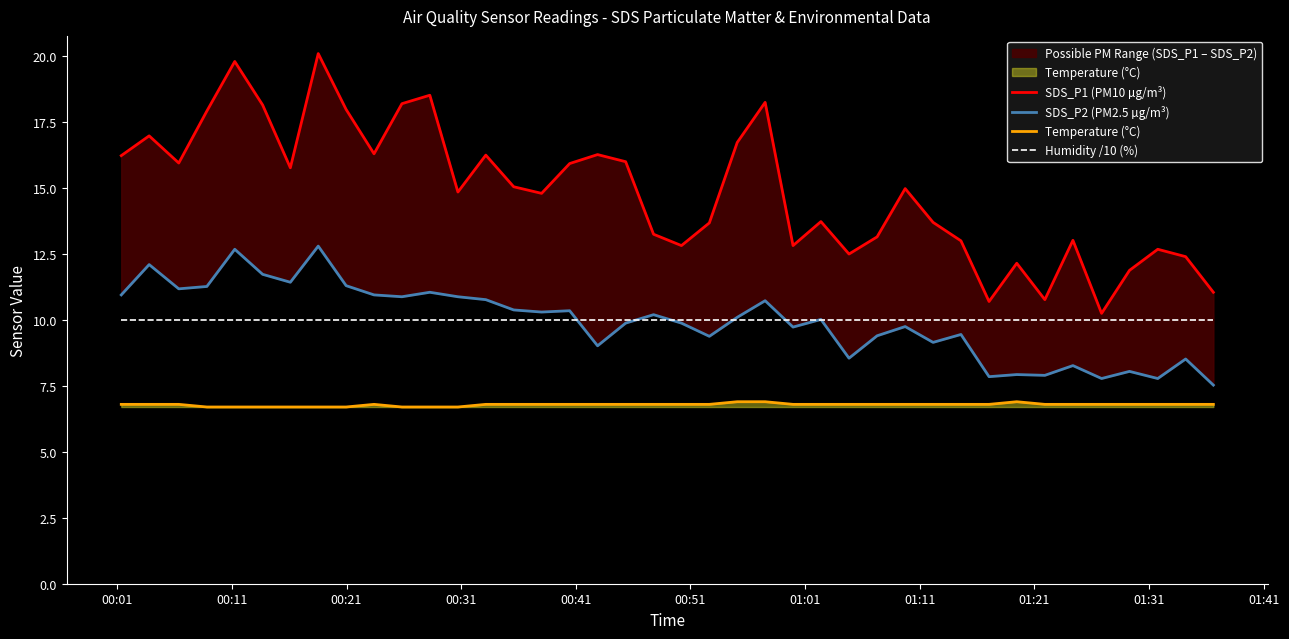

True or false: Temperature (°C) and Humidity /10 (%) intersect in this chart.

False